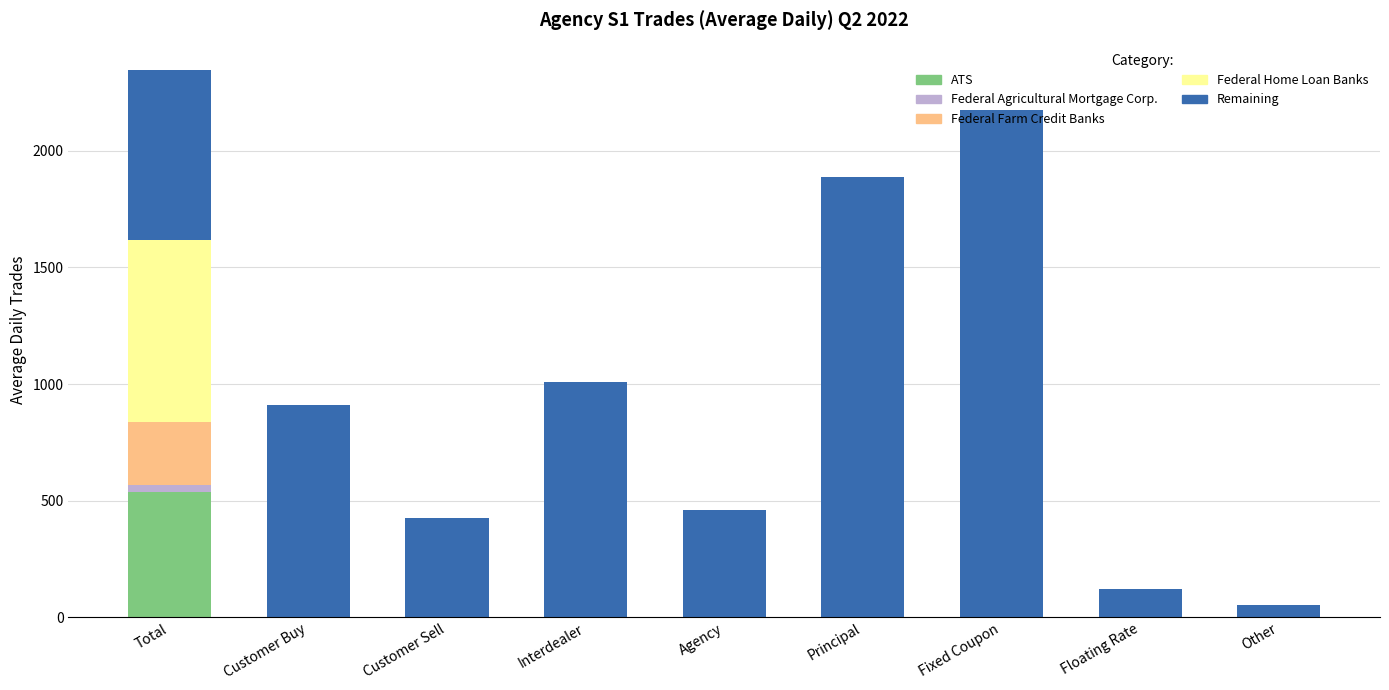

What is the total value across all series at Other?

52.6